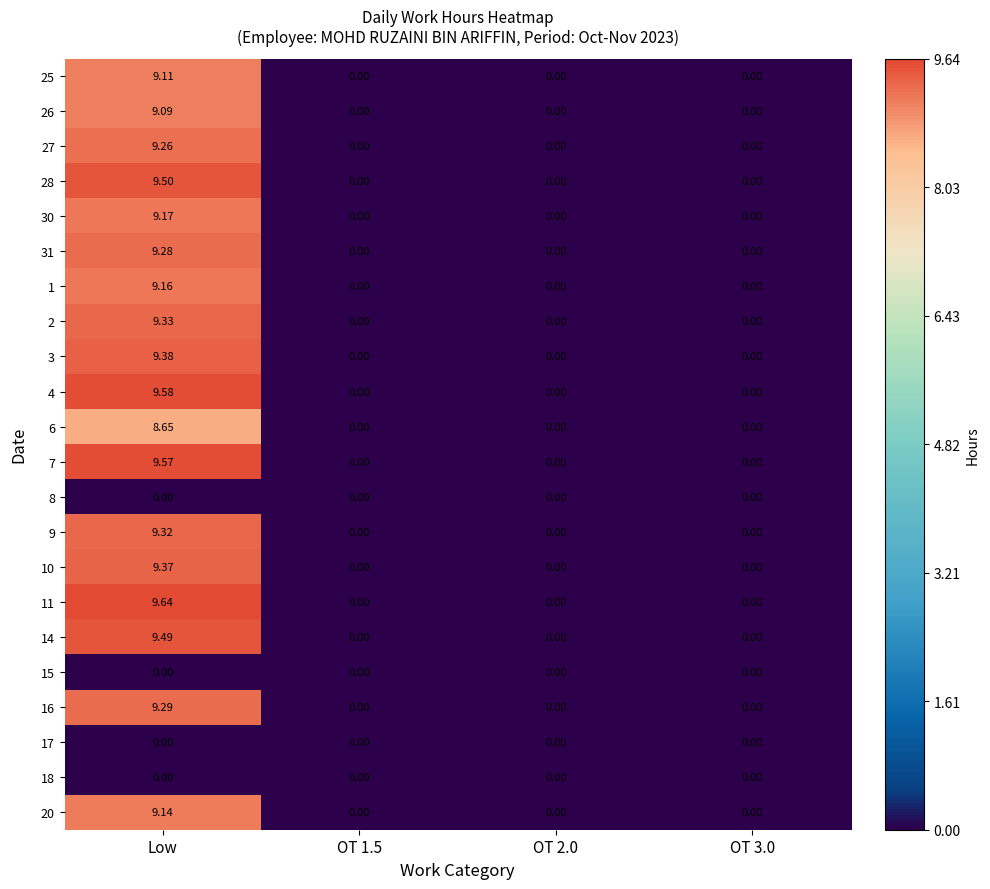

Which label corresponds to the largest value in the chart?

Low